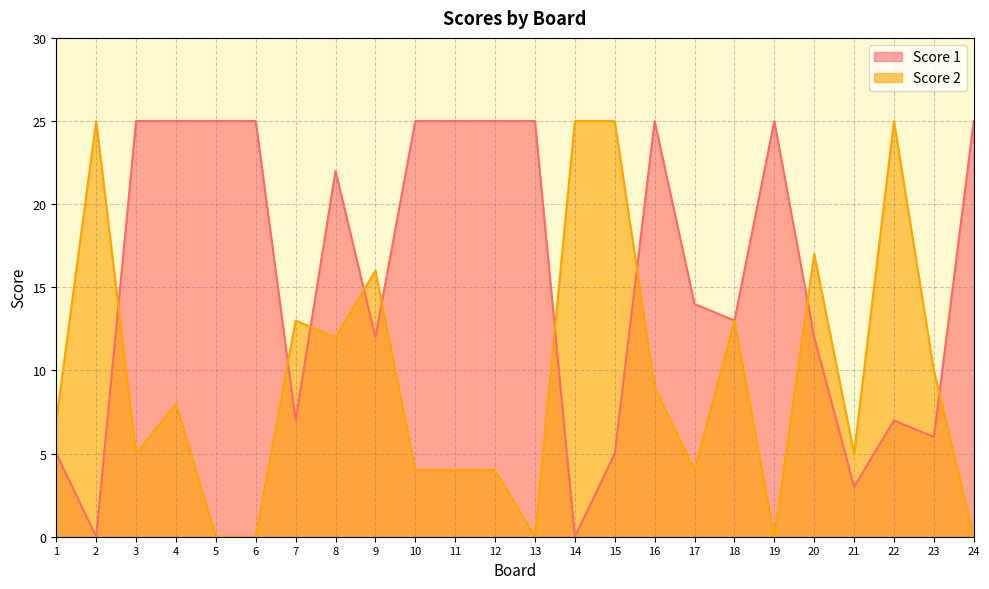

How many intersections are there between Score 2 and Score 1?

9